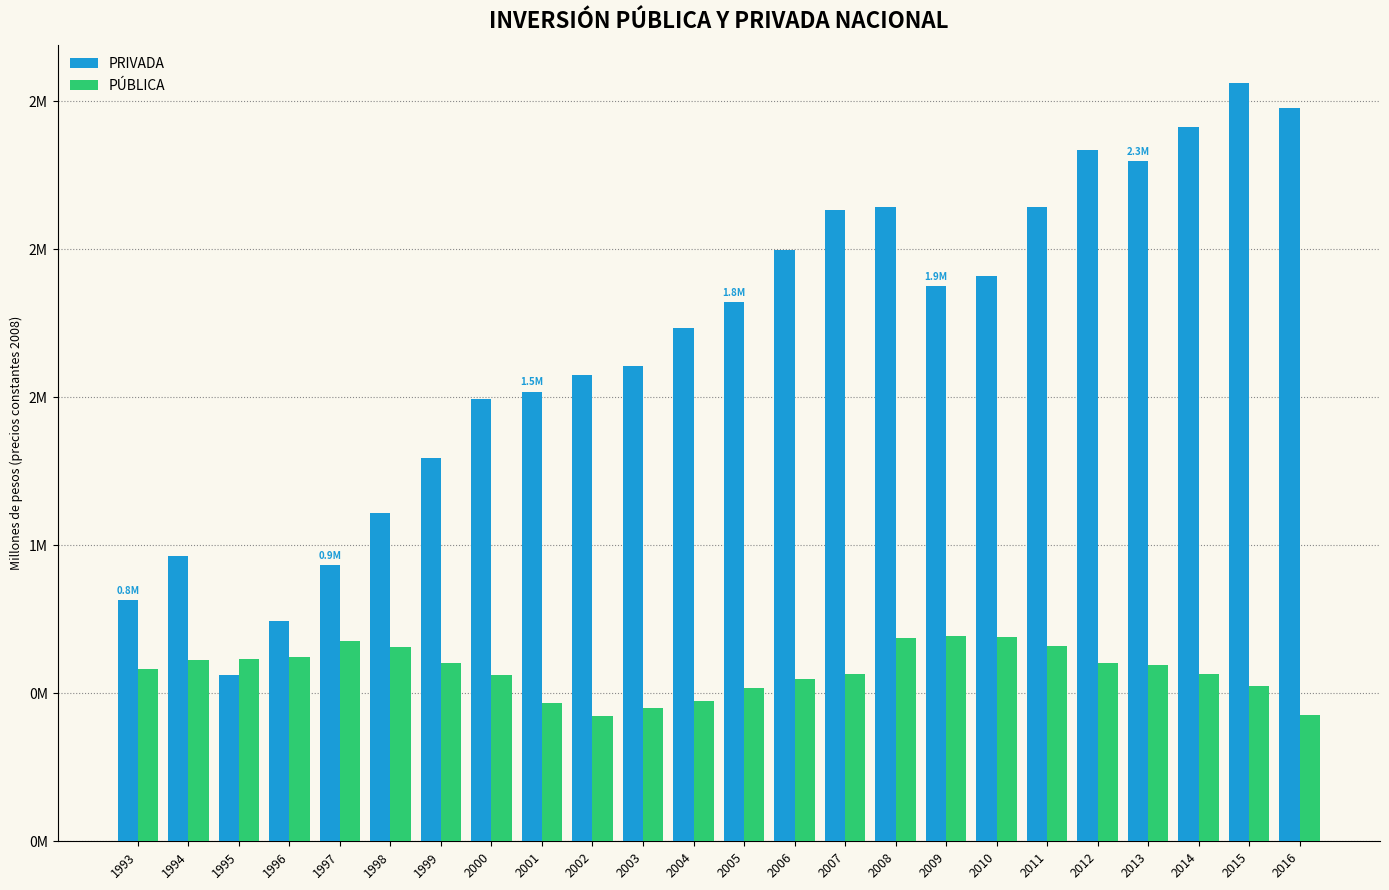

What is the value of the PÚBLICA bar at the 14th from the left?

546980.5